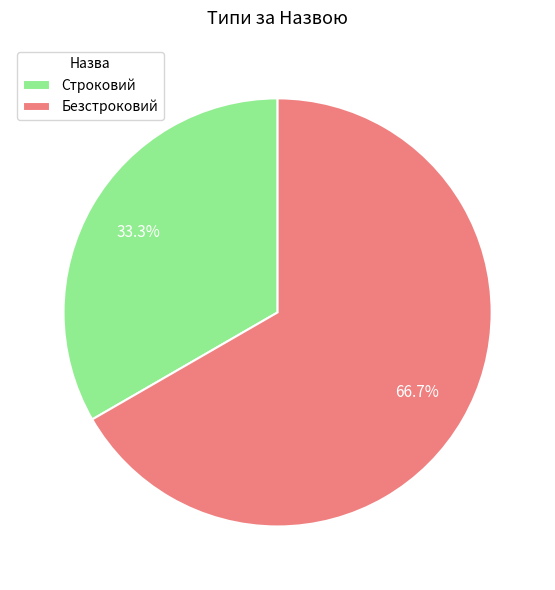

How many slices are in this pie chart?

2